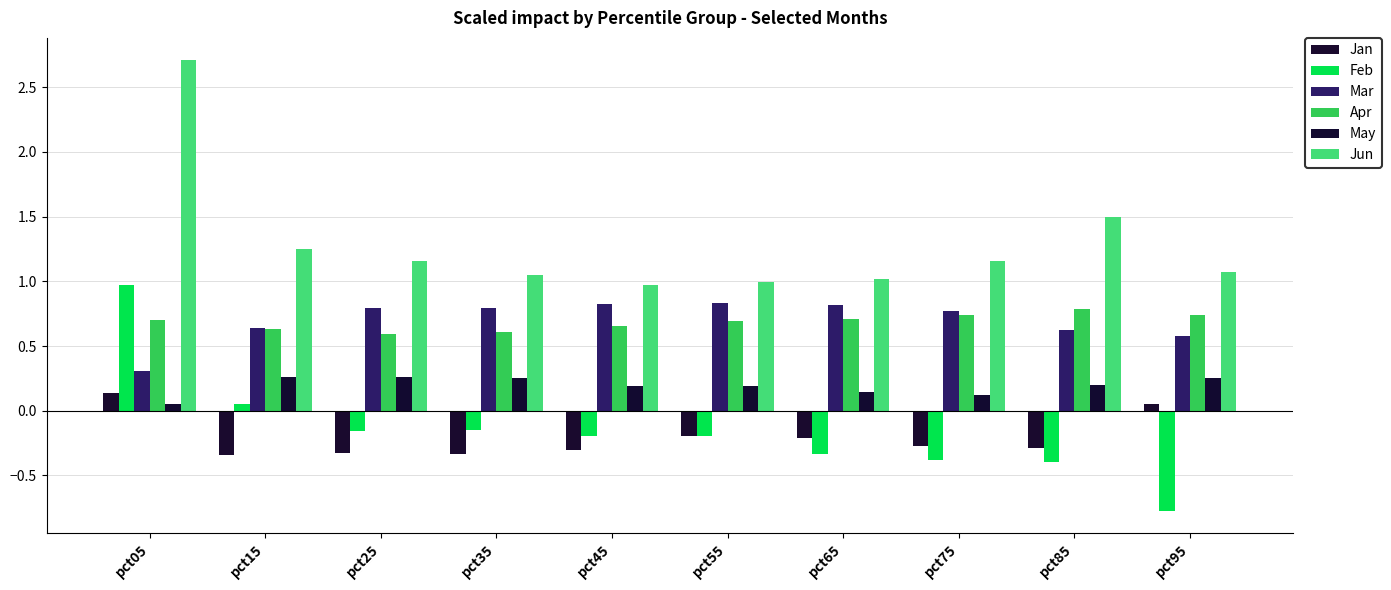

At which label does Jun reach its peak?

pct05